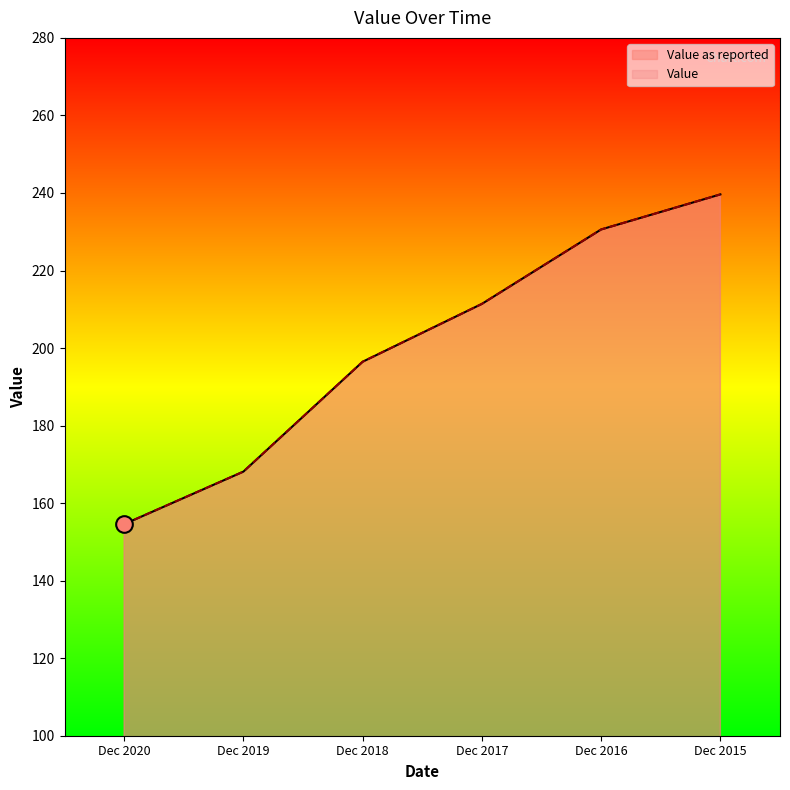

Which series changed the most between Dec 2018 and Dec 2017?

Value